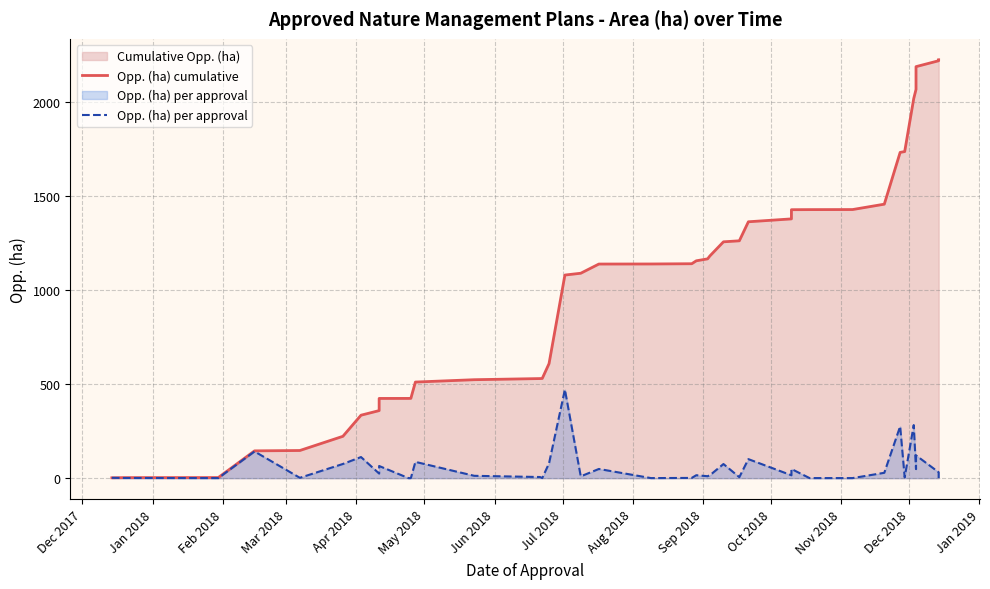

Which series has the largest total across all categories?

Opp. (ha) cumulative